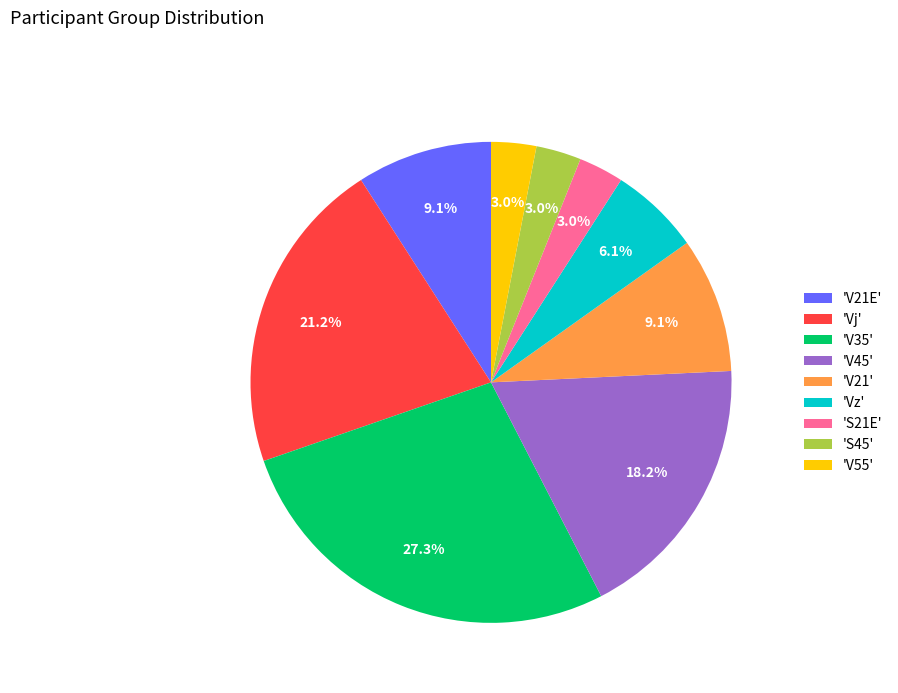

Which category has the biggest portion of the pie?

'V35'